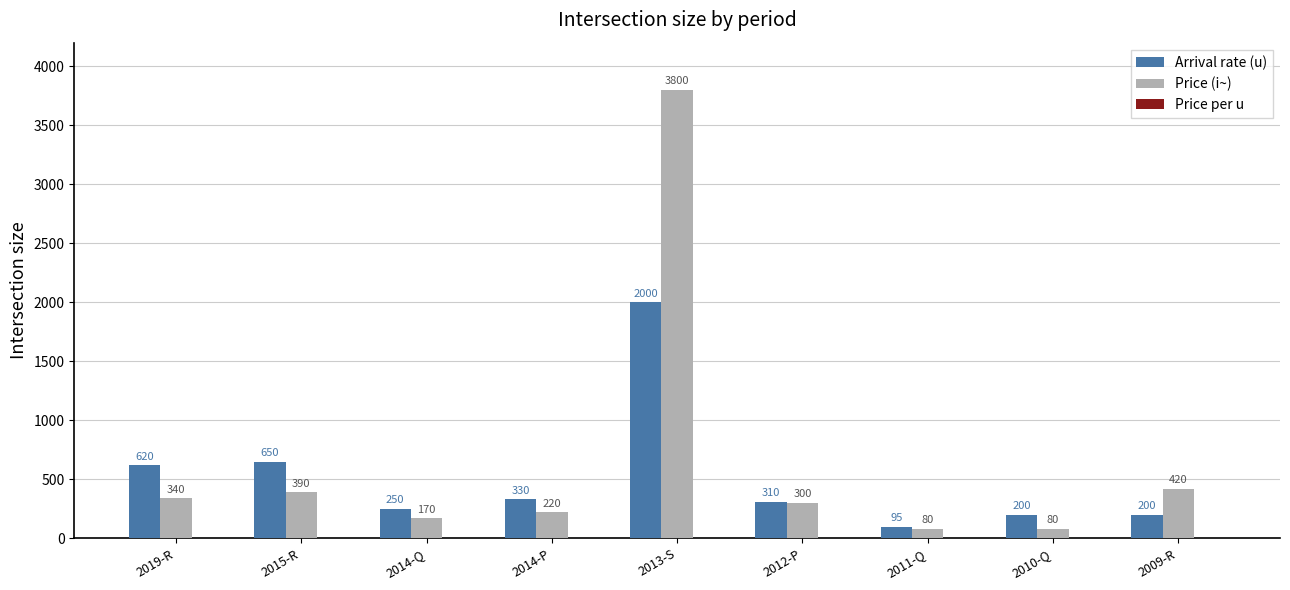

At which label is Price (i~) closest to 1940?

2009-R